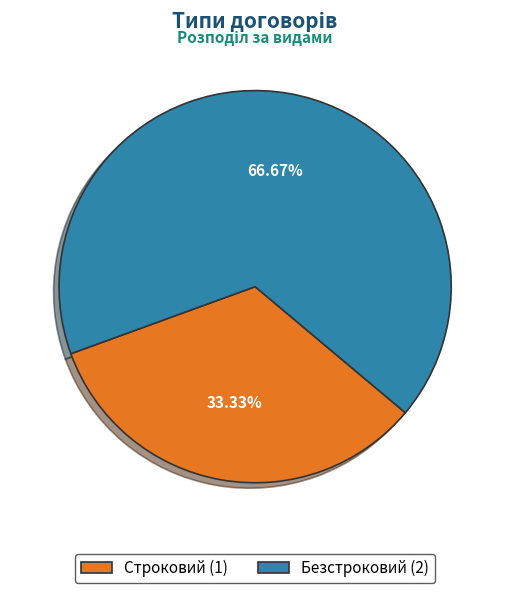

To the nearest percent, what is the difference between the Безстроковий and Строковий slice percentages?

33%